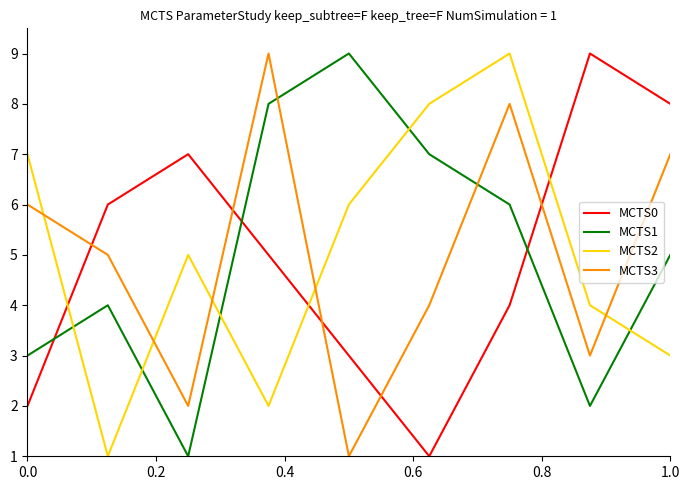

What is the difference between the maximum and minimum values in the MCTS0 series?

8